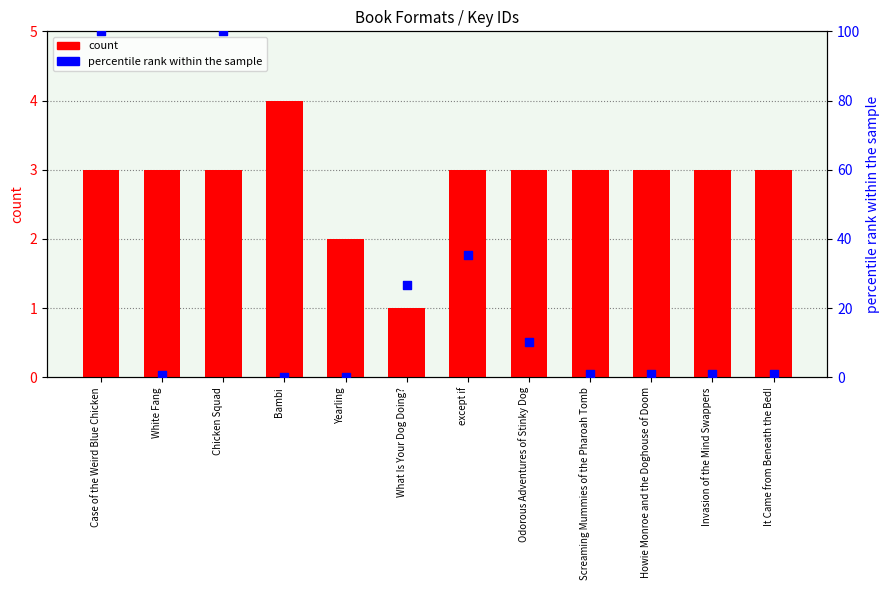

Which series contains the highest Y value?

percentile rank within the sample